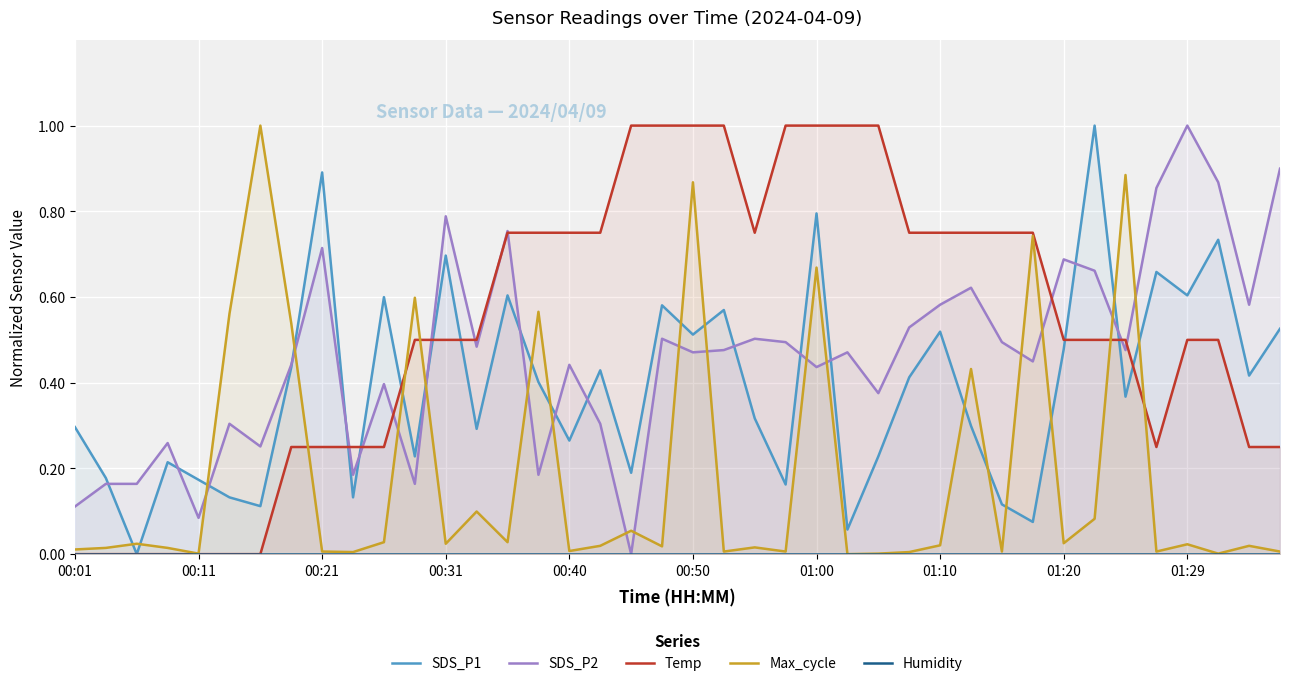

The value of Max_cycle at 00:50 is 0.2. True or false?

False